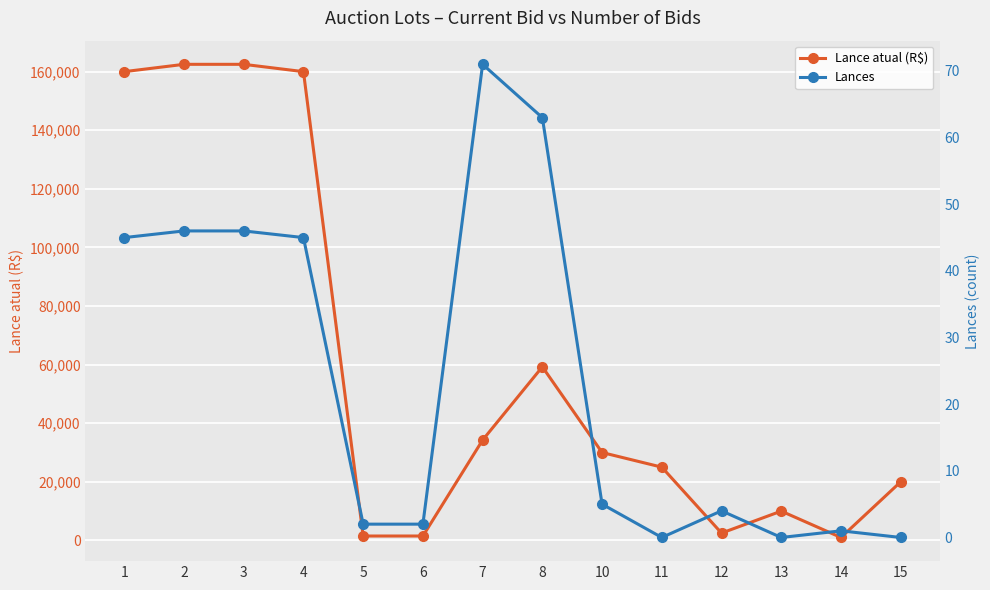

How many values in the Lance atual (R$) series are below 30000?

7